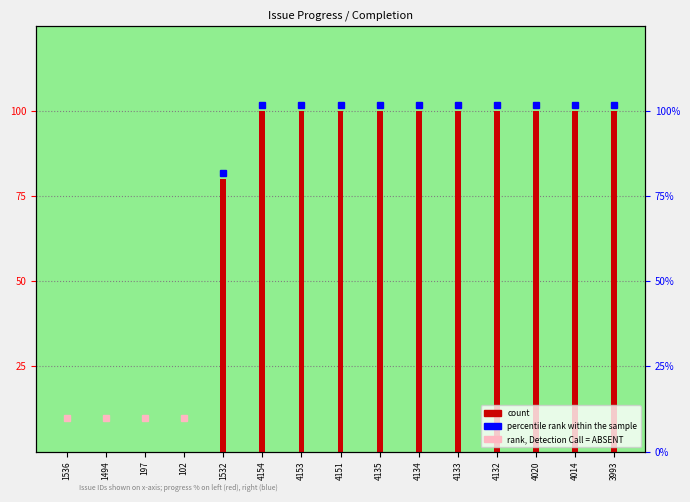

What is the change in value from 1532 to 4133?

+20